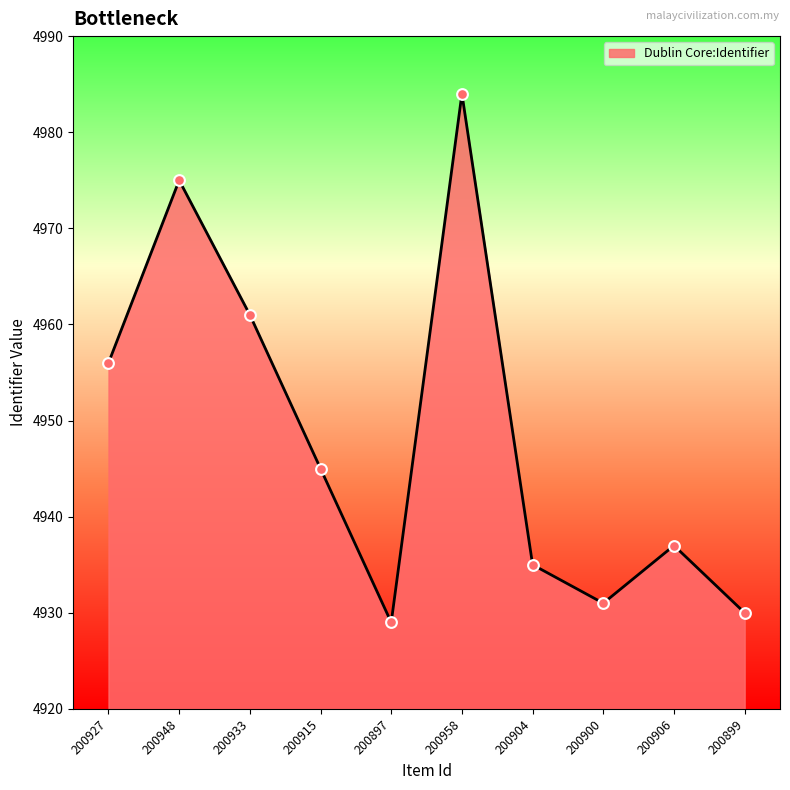

Which has a higher value, 200897 or 200906?

200906